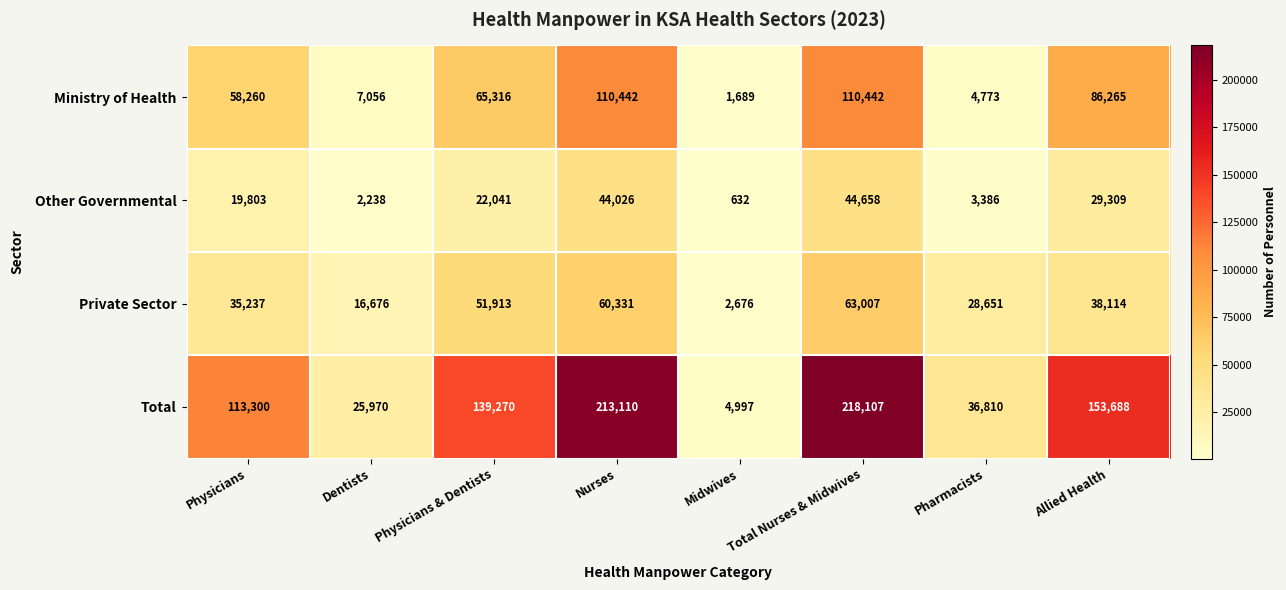

Is it true that Private Sector equals 9756 at Dentists?

False